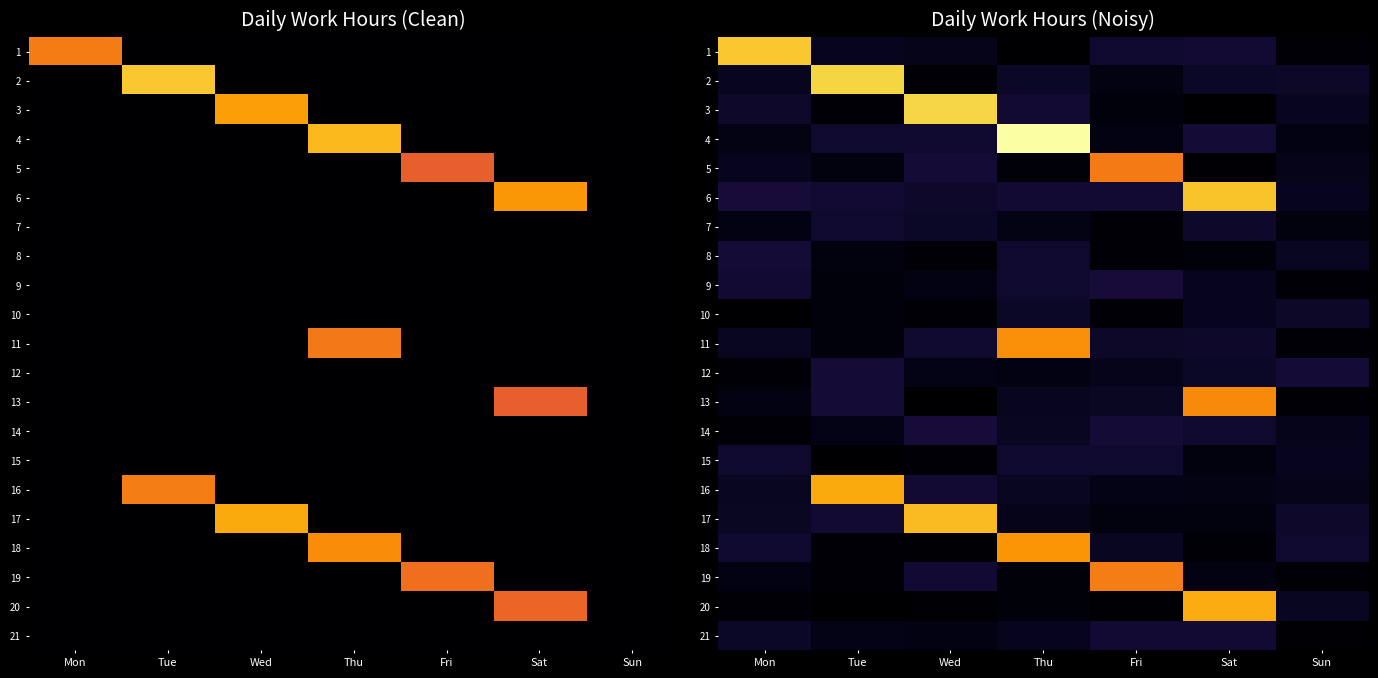

Is it true that 8 equals 2.3 at Mon?

False